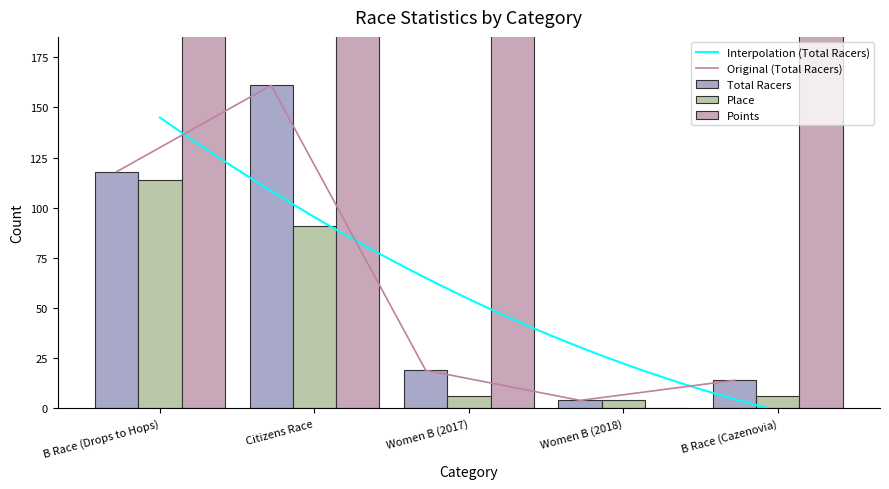

List the labels in order of Place value, smallest first.

Women B (2018), Women B (2017), B Race (Cazenovia), Citizens Race, B Race (Drops to Hops)